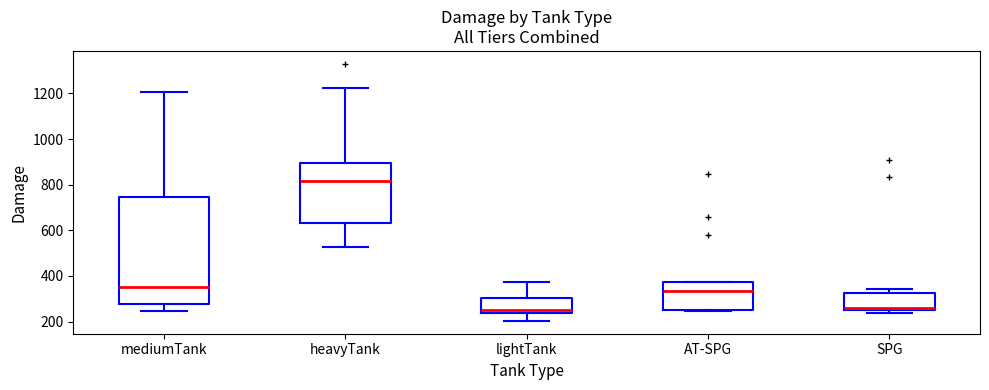

Comparing the boxes themselves (not the whiskers), which one is the tallest?

mediumTank